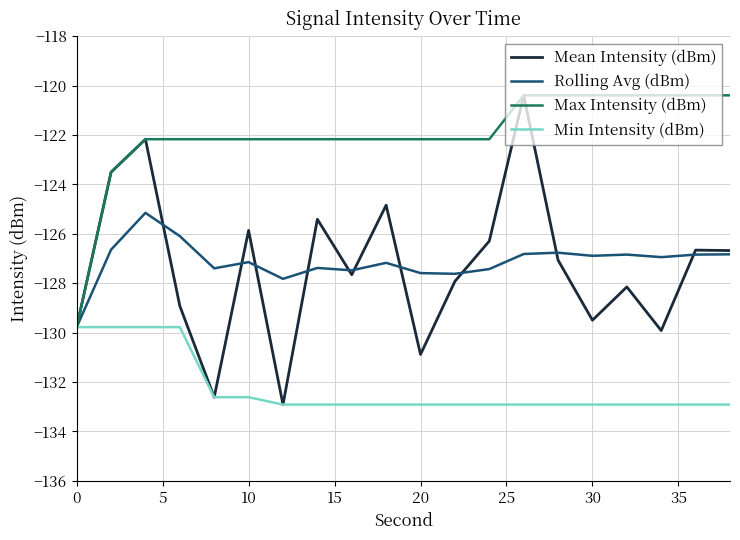

What is the minimum value for Max Intensity (dBm)?

-129.8